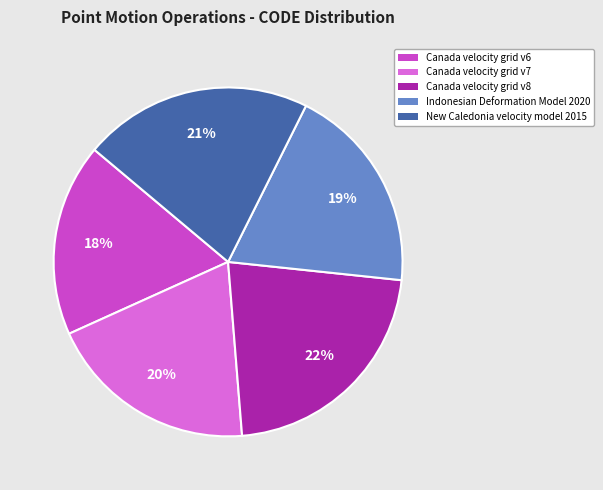

To the nearest percent, what is the difference between the Canada velocity grid v6 and Indonesian Deformation Model 2020 slice percentages?

1%